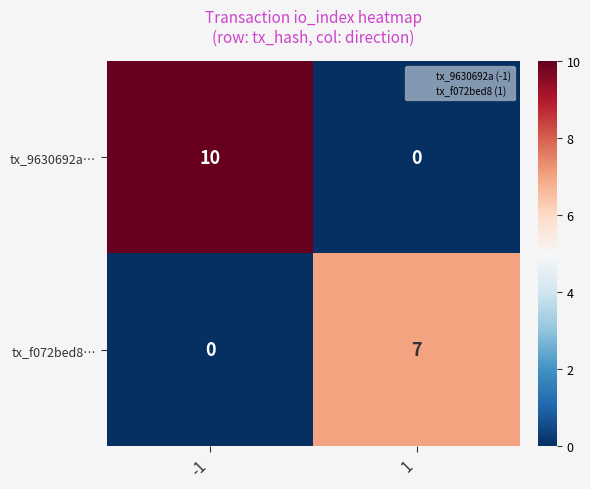

Count the number of categories in the chart.

2